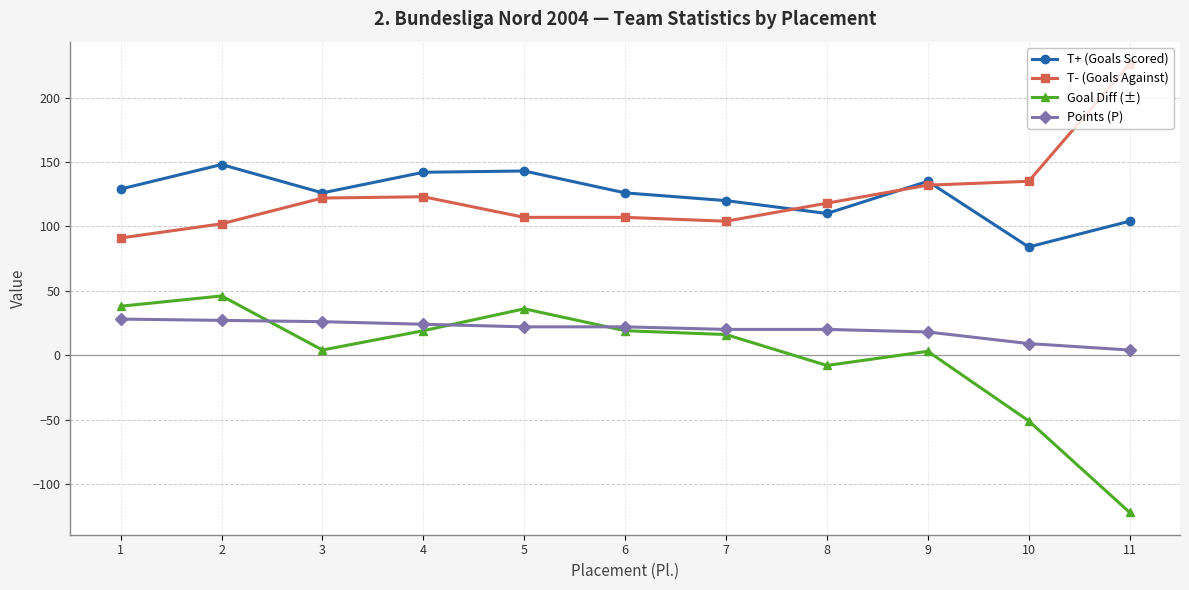

How many values in Goal Diff (±) are below zero?

3